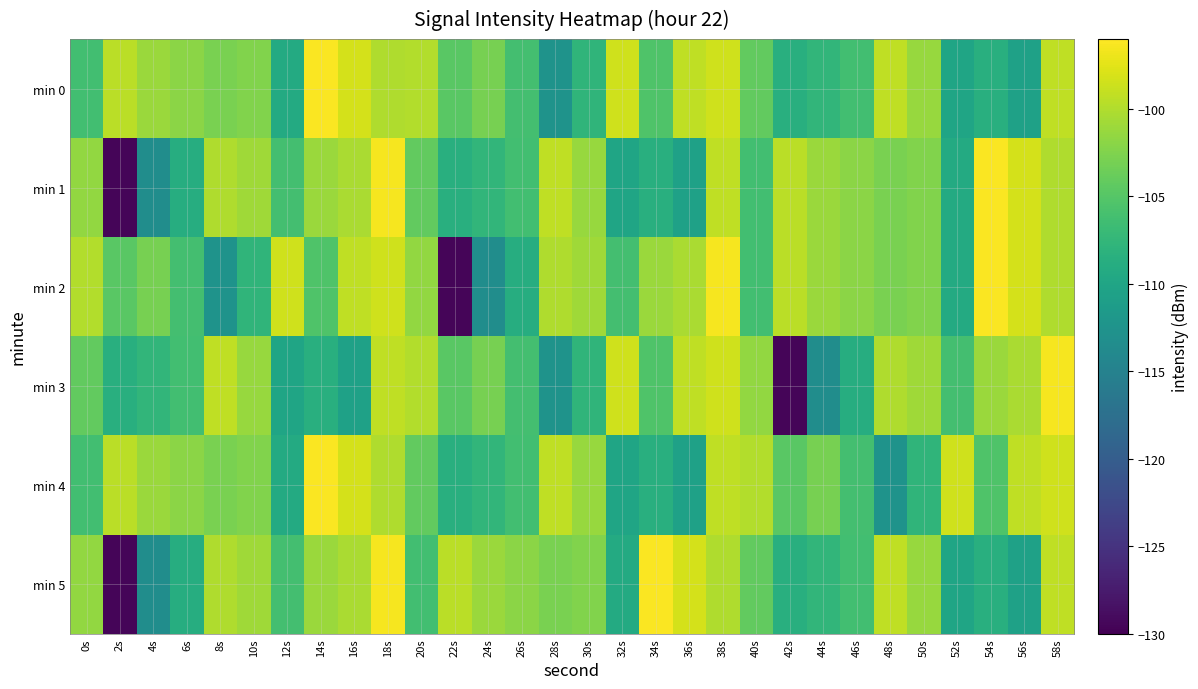

Which series has the largest total across all categories?

min 0